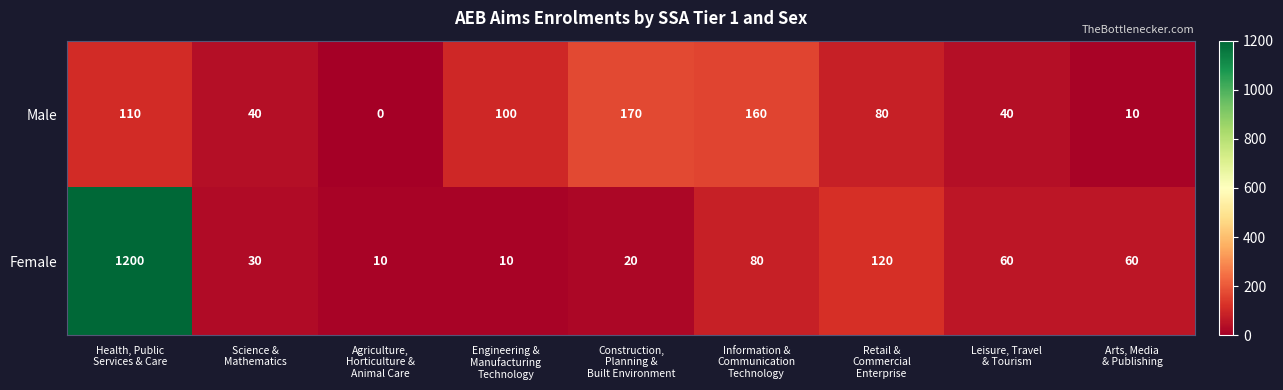

What is the difference between the maximum and second lowest values in the Female series?

1190